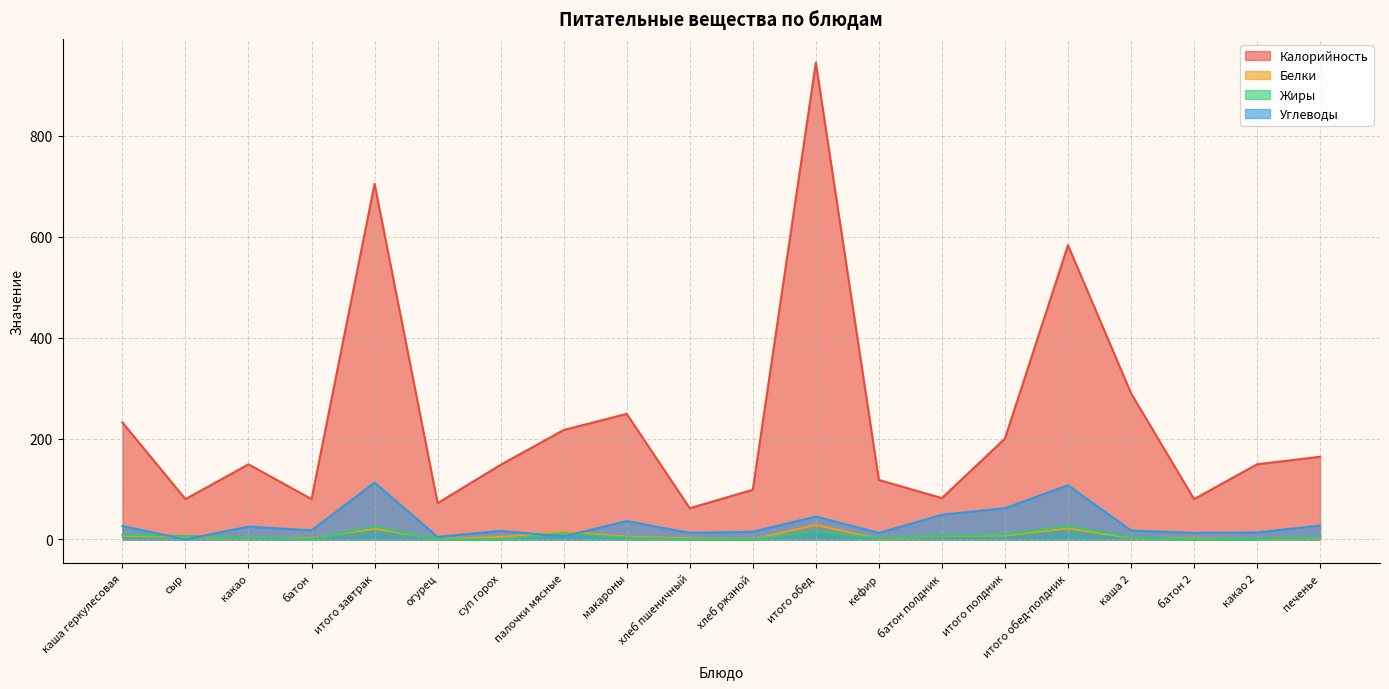

Reading left to right, extract all data points from this chart.

Калорийность: 232.0	80.0	149.0	80.0	705.0	72.0	148.0	217.0	249.0	62.0	98.6	945.1	118.0	82.0	200.0	583.3	290.0	80.0	149.0	164.0
Белки: 7.2	4.6	3.5	2.5	21.3	0.9	4.8	15.1	5.7	2.0	0.3	28.9	1.0	7.0	8.0	21.9	3.3	2.0	1.0	3.4
Жиры: 9.8	6.8	3.7	1.0	25.8	0.0	0.0	12.2	3.4	0.2	0.1	16.4	2.0	8.0	10.0	26.4	4.5	0.0	1.0	4.5
Углеводы: 26.8	0.0	25.5	18.1	112.7	5.3	16.9	6.0	36.5	13.1	15.2	45.4	13.0	49.0	62.0	107.4	17.7	13.0	14.0	27.6